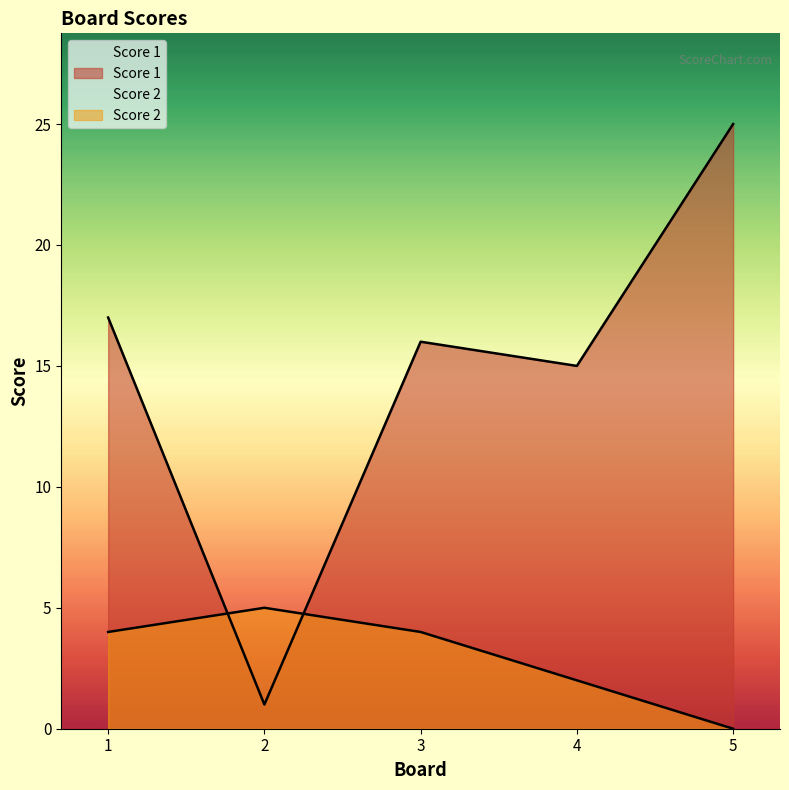

At which label does Score 2 reach its peak?

2